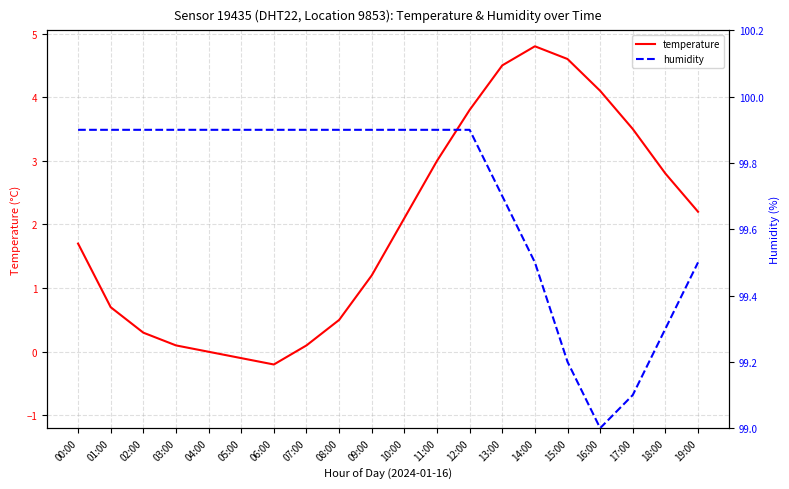

What is the sum of the temperature values at 10:00 and 02:00?

2.4